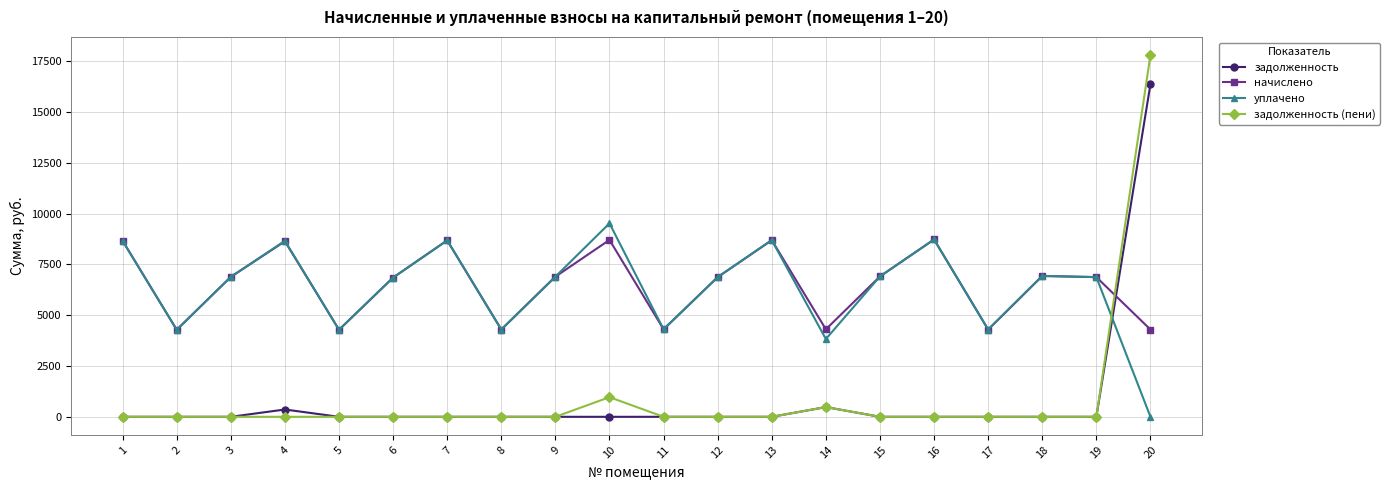

What is the spread (max minus min) of values at 1?

8663.0